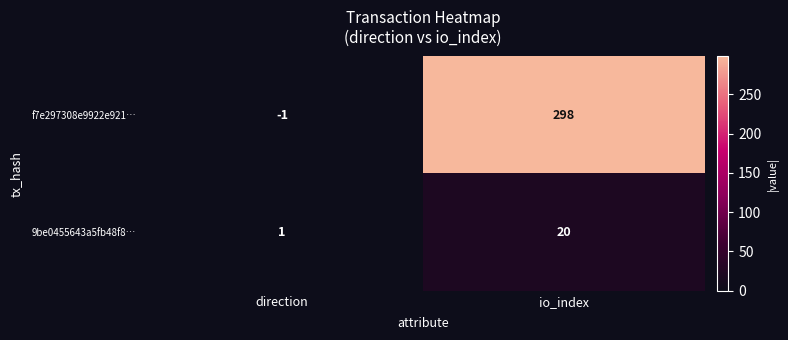

Reading left to right, what are all the values shown in this chart?

f7e297308e9922e921…: direction=-1	io_index=298
9be0455643a5fb48f8…: direction=1	io_index=20